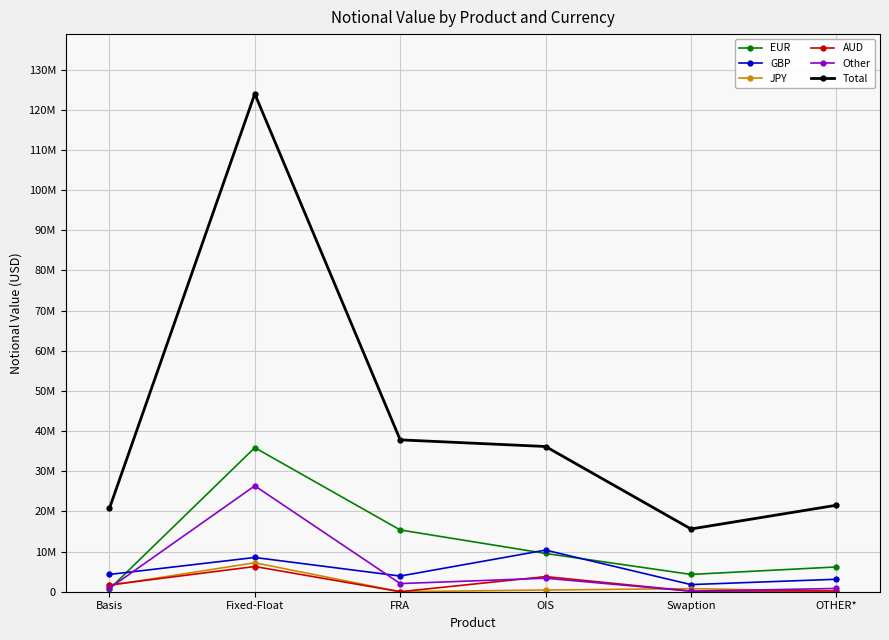

What value does the GBP series have at Swaption, to the nearest 10?

1774360